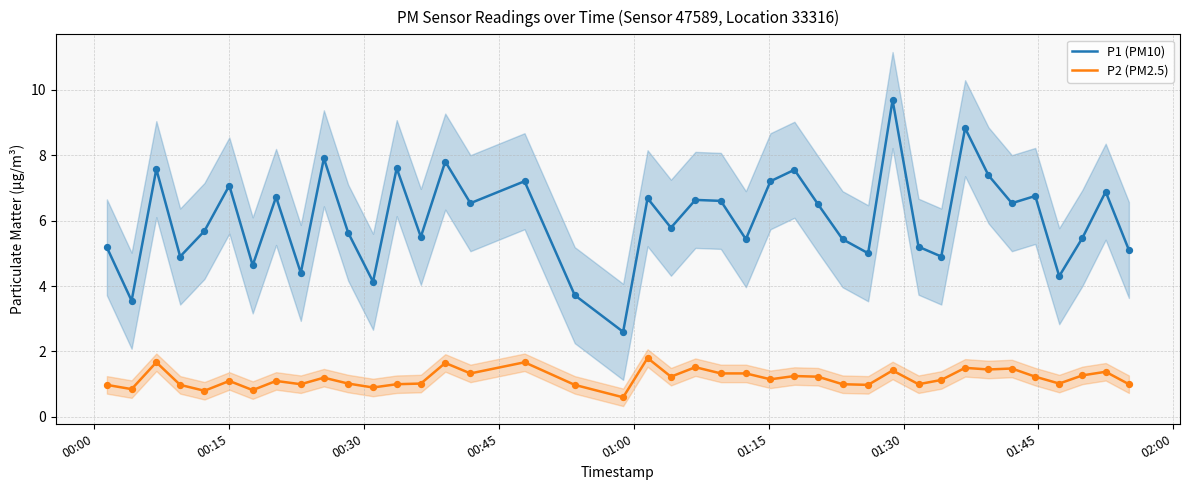

Which series has the largest total across all categories?

P1 (PM10)